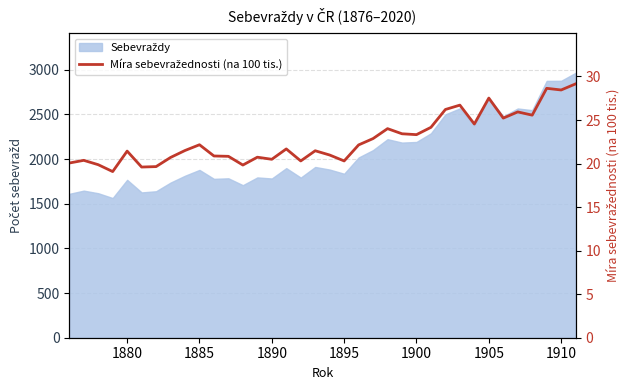

What is the average value?

22.8